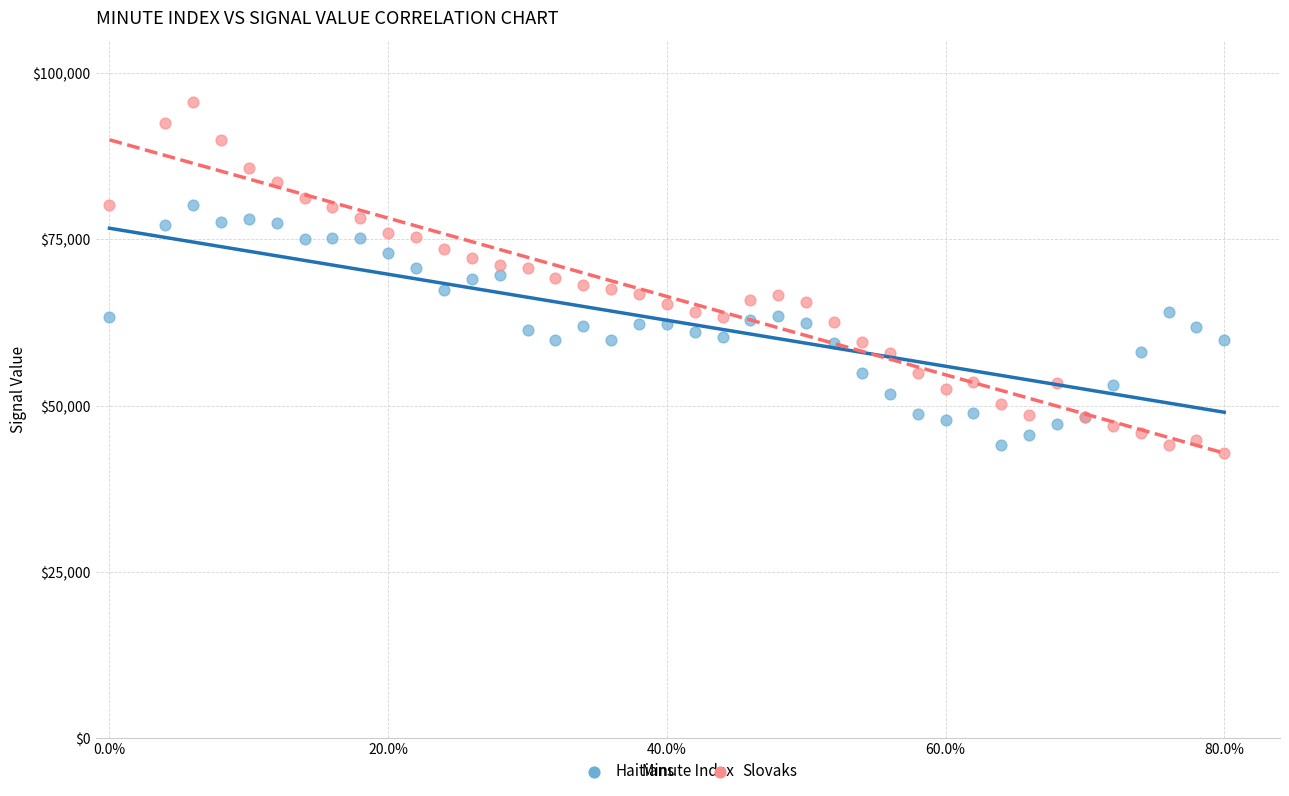

Which series contains the highest Y value?

Slovaks